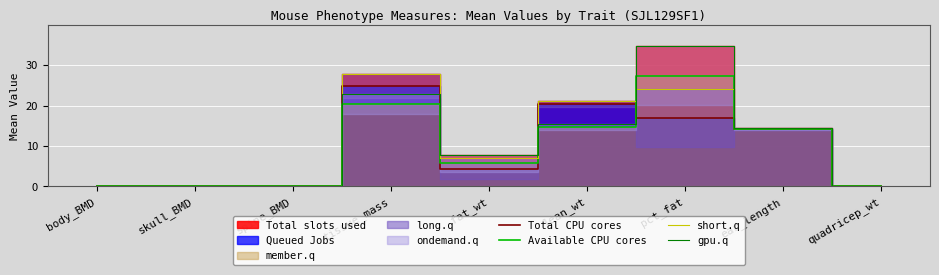

Is it true that Available CPU cores equals 9.7 at fat_wt?

False